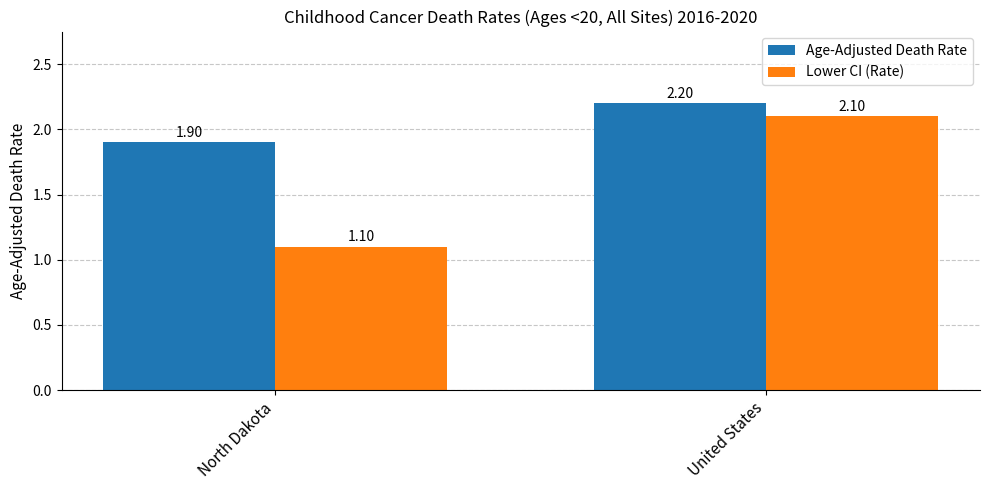

What position from the left is United States?

2